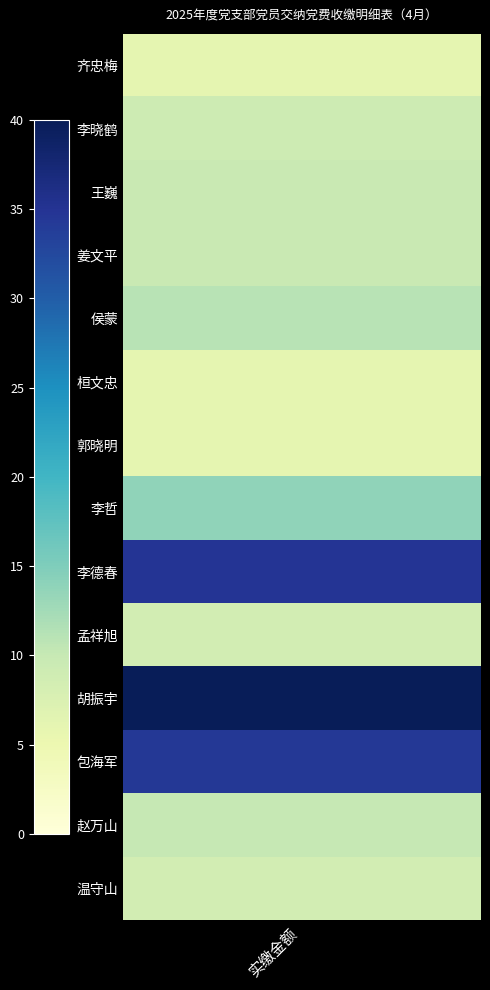

What is the average value?

14.9